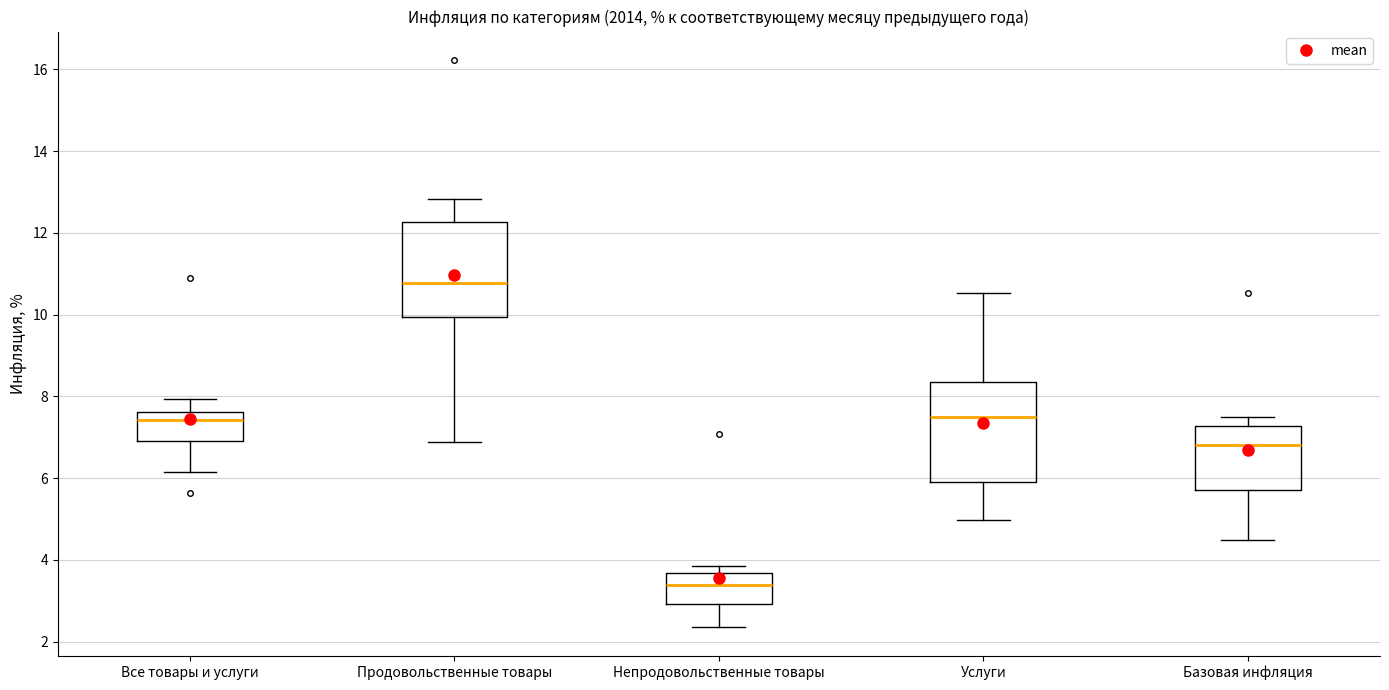

Reading left to right, transcribe this box plot: for each box, give where its median line is, the range the box spans, and where its two whiskers end, as read against the y-axis. The values are not printed on the chart, so give them approximately, as read against the axis.

Все товары и услуги: median 7.4, box 7.0 to 7.6, whiskers 6.2 to 8.0
Продовольственные товары: median 10.8, box 10.0 to 12.2, whiskers 6.8 to 12.8
Непродовольственные товары: median 3.4, box 3.0 to 3.6, whiskers 2.4 to 3.8
Услуги: median 7.6, box 6.0 to 8.4, whiskers 5.0 to 10.6
Базовая инфляция: median 6.8, box 5.8 to 7.2, whiskers 4.4 to 7.4